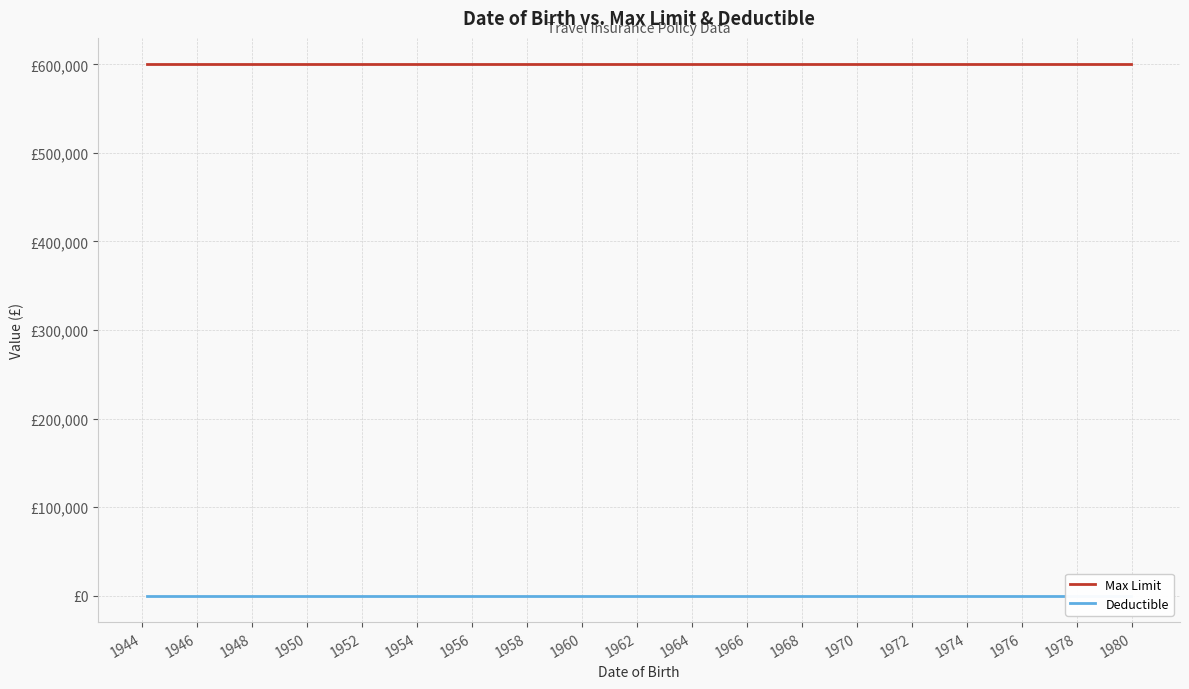

Rank the series by their average value, from lowest to highest.

Deductible, Max Limit